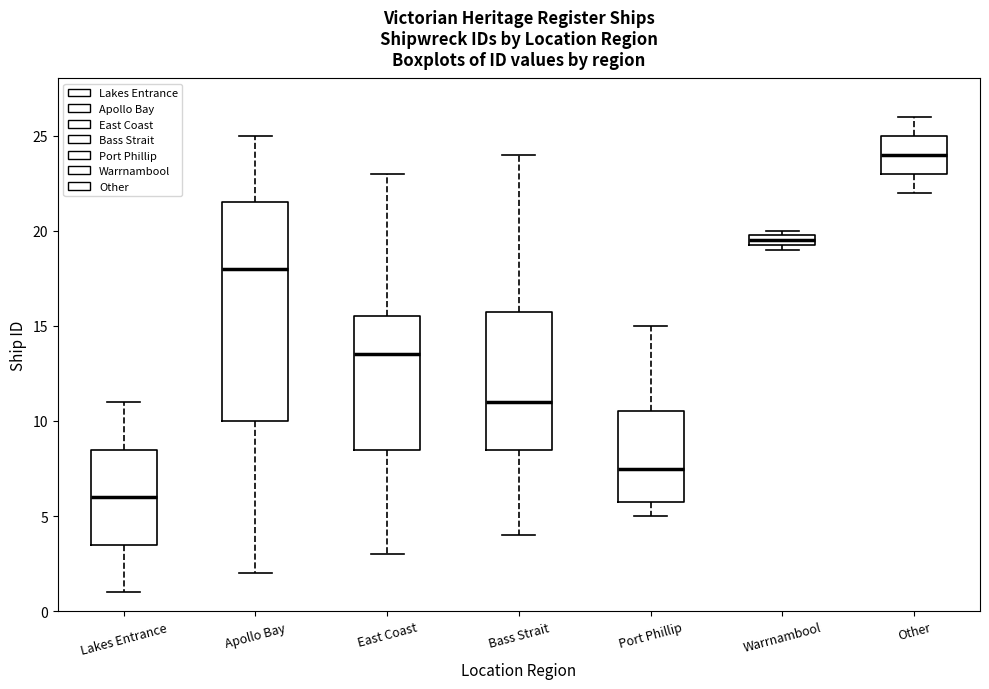

Which box has the highest median line?

Other